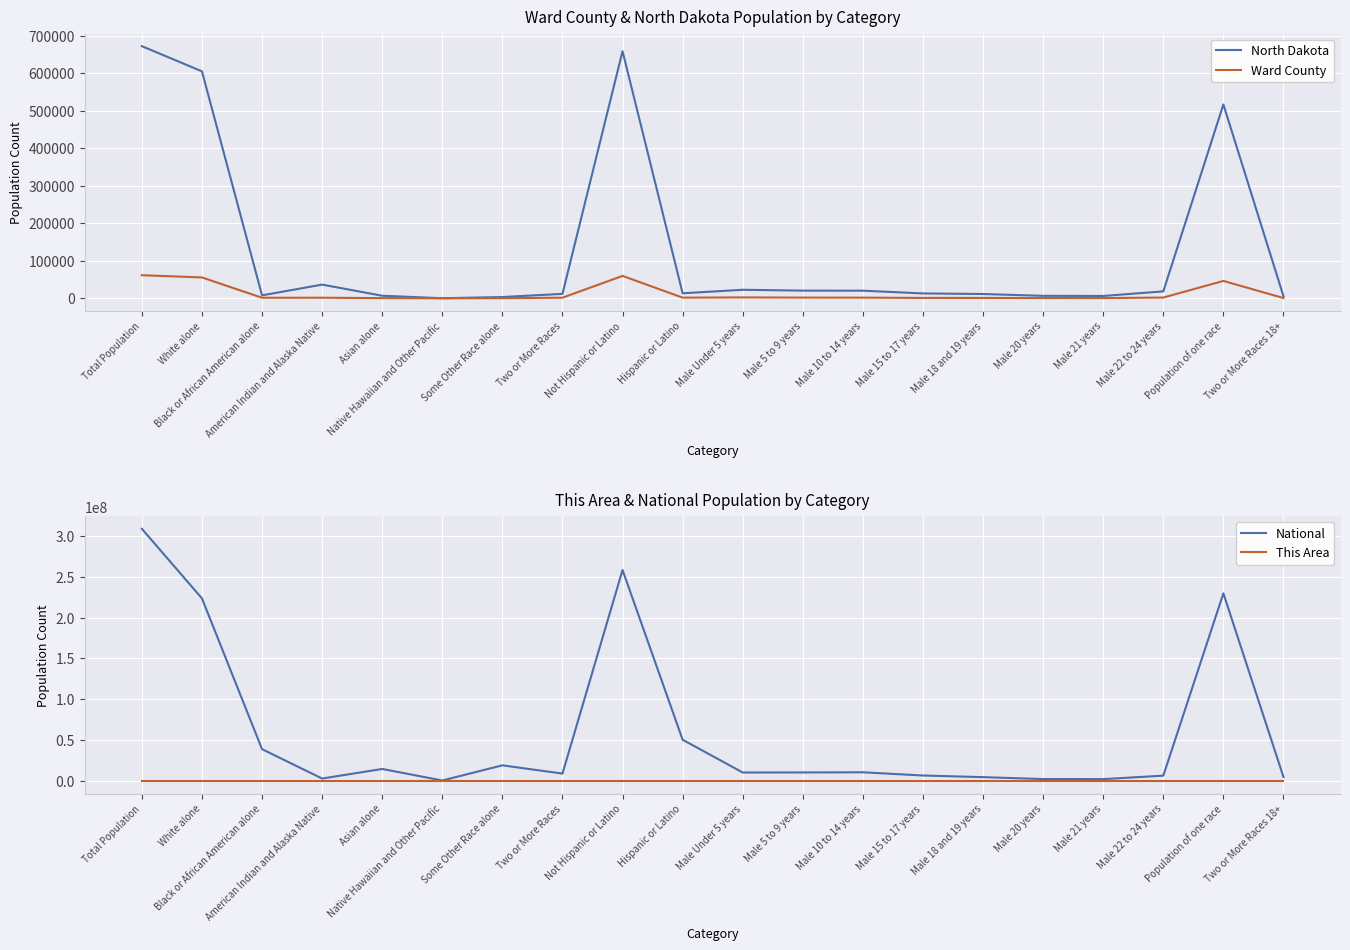

List the labels in order of North Dakota value, smallest first.

Native Hawaiian and Other Pacific, Some Other Race alone, Two or More Races 18+, Male 21 years, Male 20 years, Asian alone, Black or African American alone, Male 18 and 19 years, Two or More Races, Male 15 to 17 years, Hispanic or Latino, Male 22 to 24 years, Male 10 to 14 years, Male 5 to 9 years, Male Under 5 years, American Indian and Alaska Native, Population of one race, White alone, Not Hispanic or Latino, Total Population